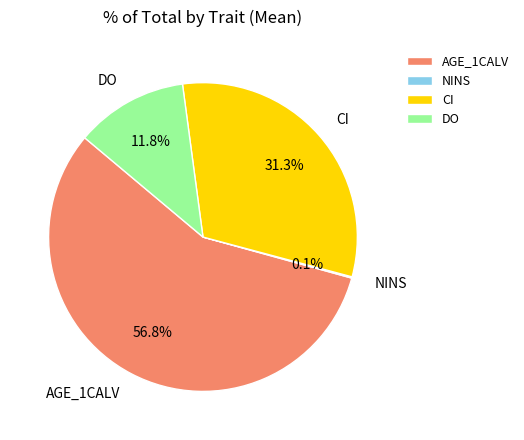

What is the ratio of the value at AGE_1CALV to the value at DO?

4.8